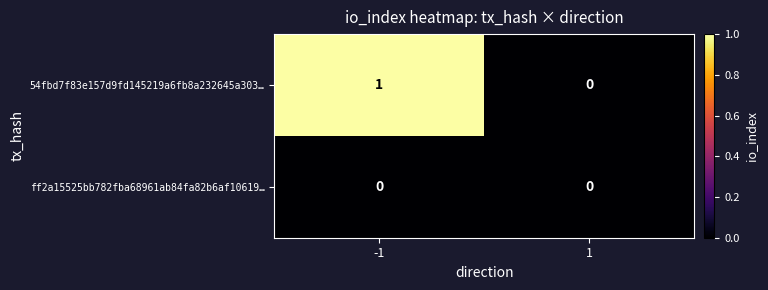

List the series in order of their overall mean, lowest first.

ff2a15525bb782fba68961ab84fa82b6af10619…, 54fbd7f83e157d9fd145219a6fb8a232645a303…